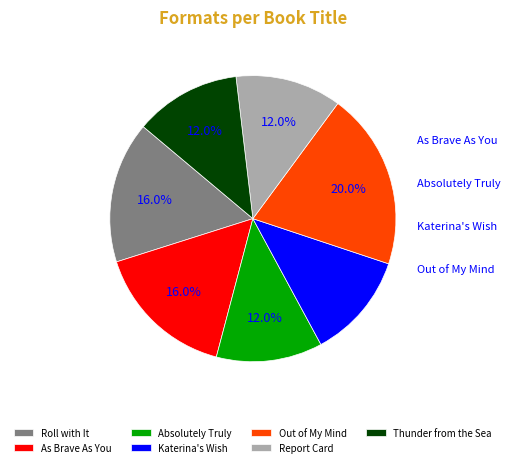

What is the change in value from Out of My Mind to Thunder from the Sea?

-2